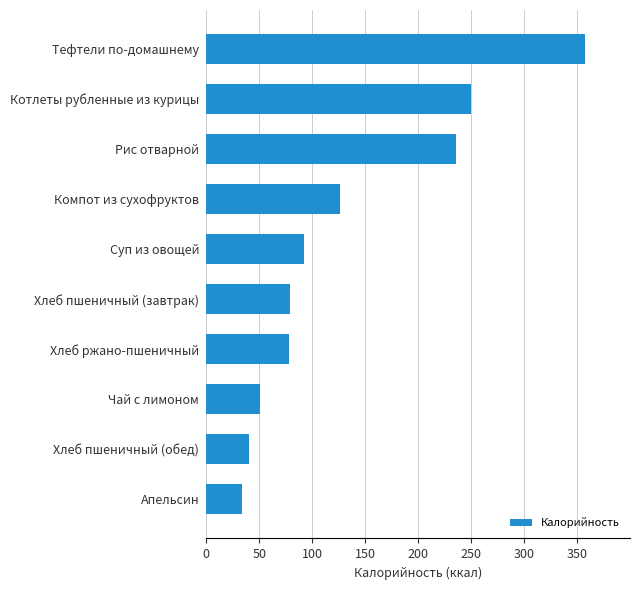

The chart shows a value of 65 at Компот из сухофруктов. True or false?

False